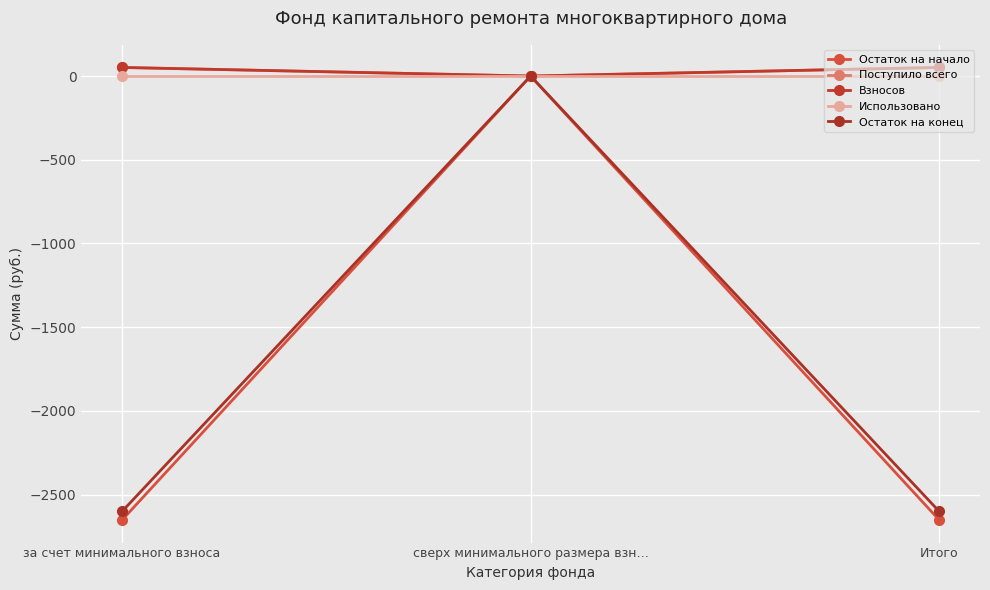

What is the label of the 2nd point from the left?

сверх минимального размера взн…